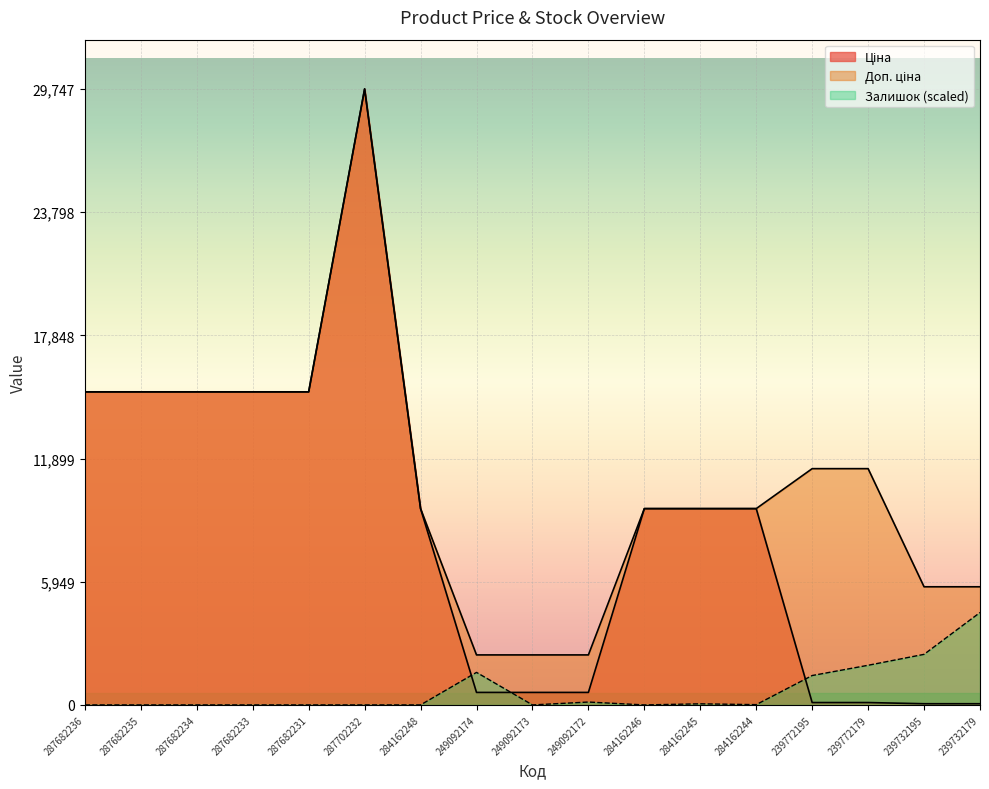

What is the difference between the highest and lowest values at 239732179?

5647.9